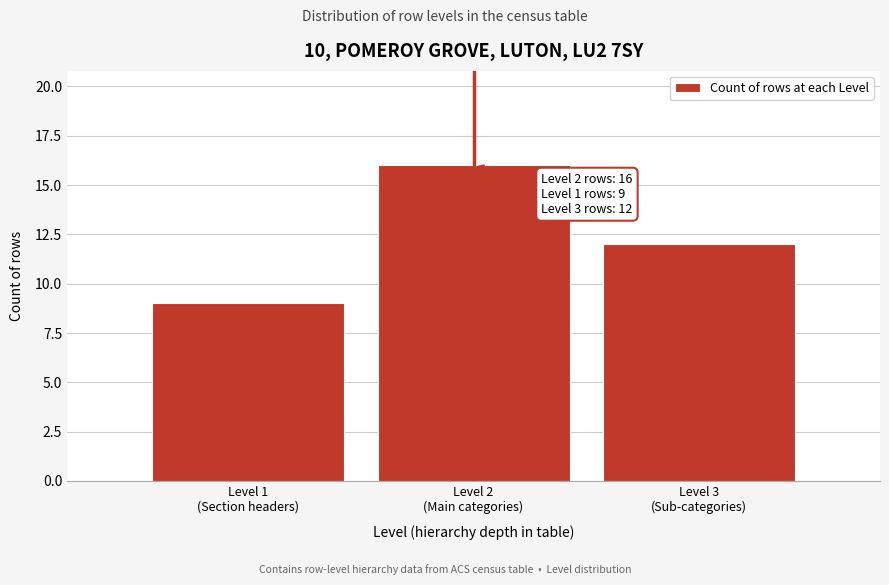

Reading left to right, what are all the values shown in this chart?

9	16	12